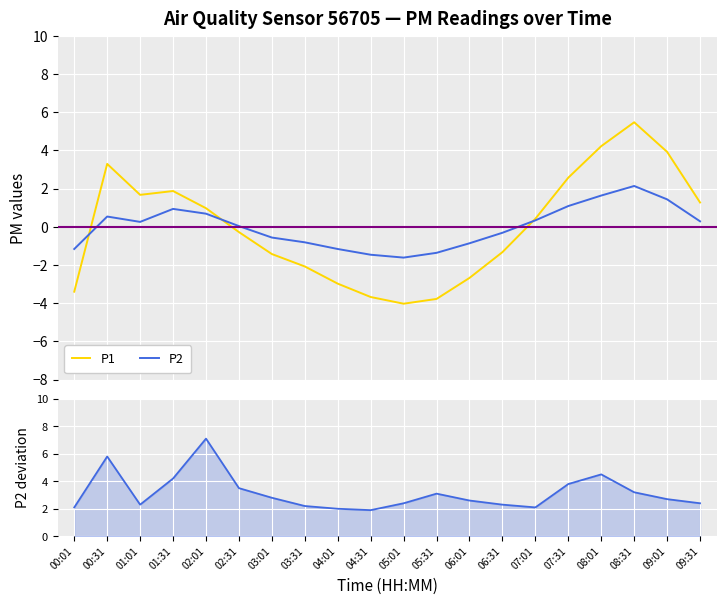

What is the maximum value for P1?

5.5